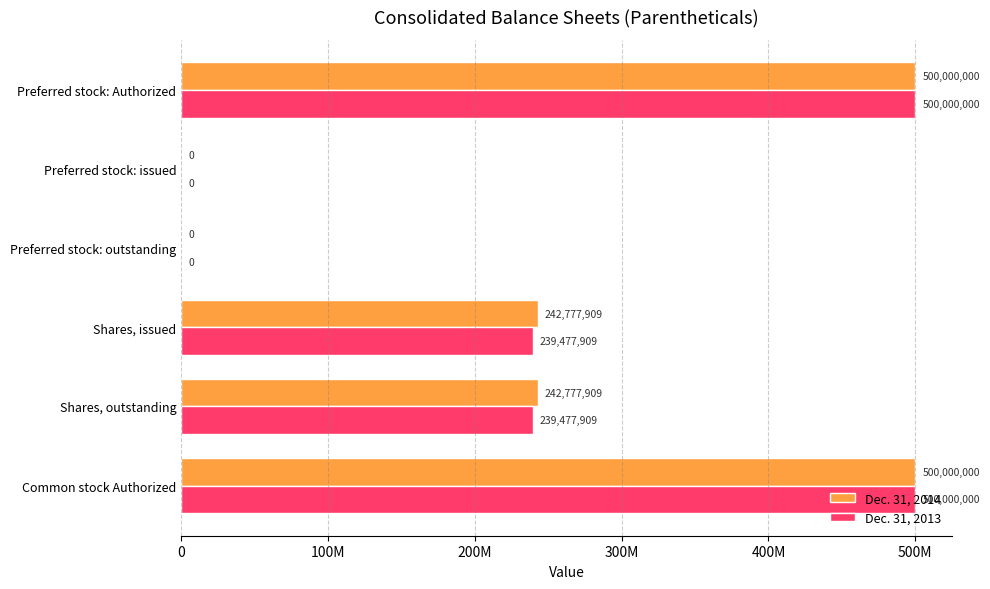

How many data points in Dec. 31, 2014 are less than 242777909?

2